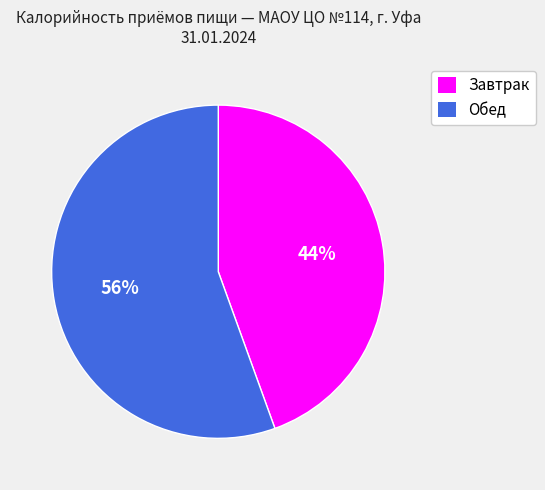

Which category accounts for the majority?

Обед